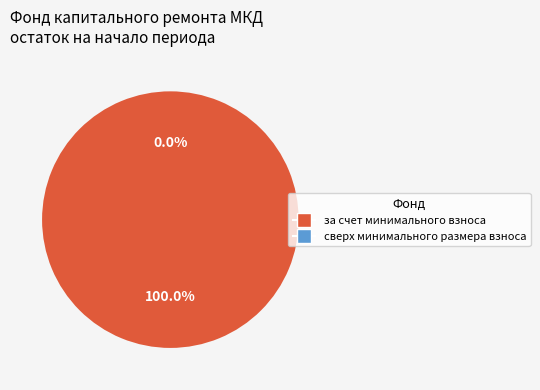

Combined, do сверх минимального размера взноса and за счет минимального взноса account for over 50%?

Yes